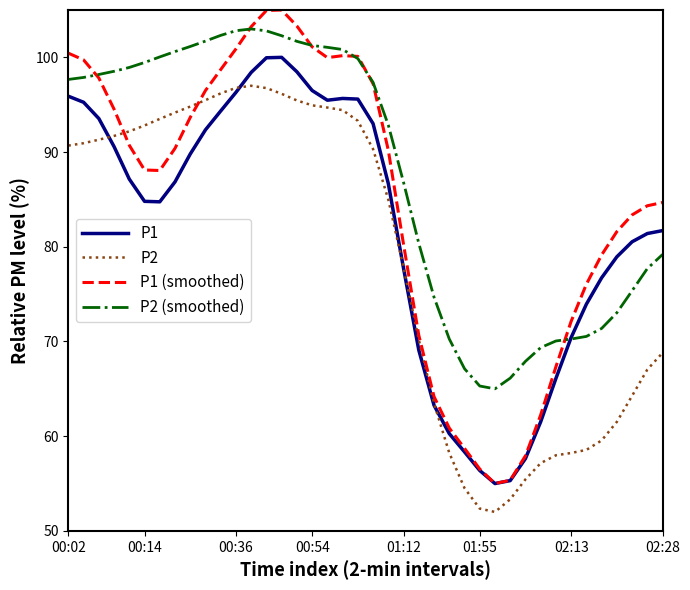

What is the maximum value for P2 (smoothed)?

103.0